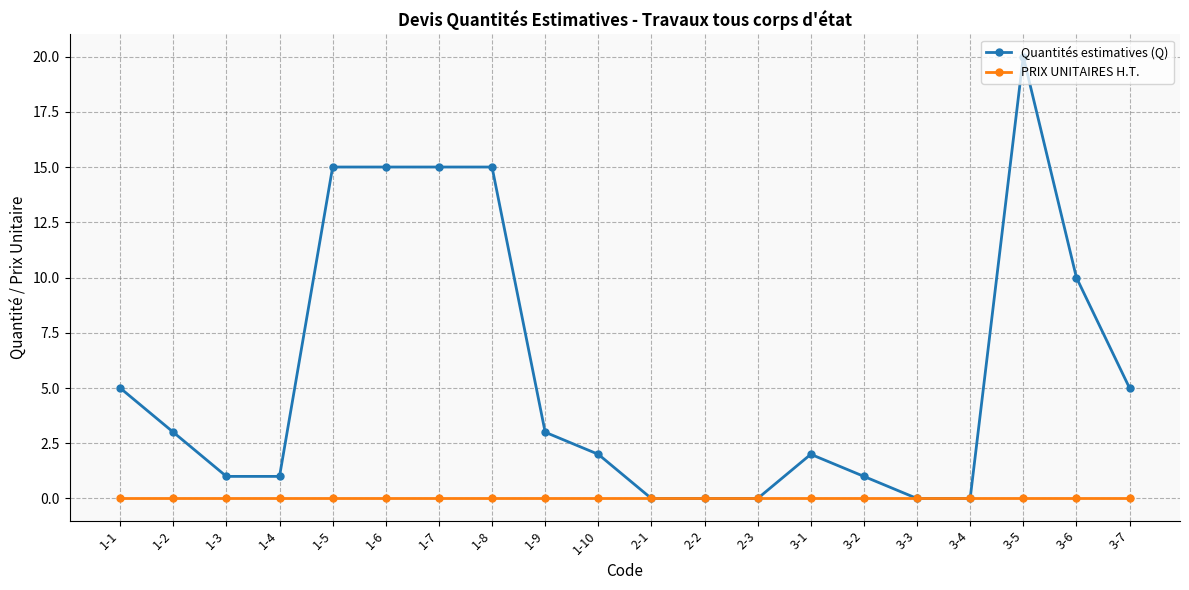

What value does the Quantités estimatives (Q) series have at 1-5, to the nearest 10?

20